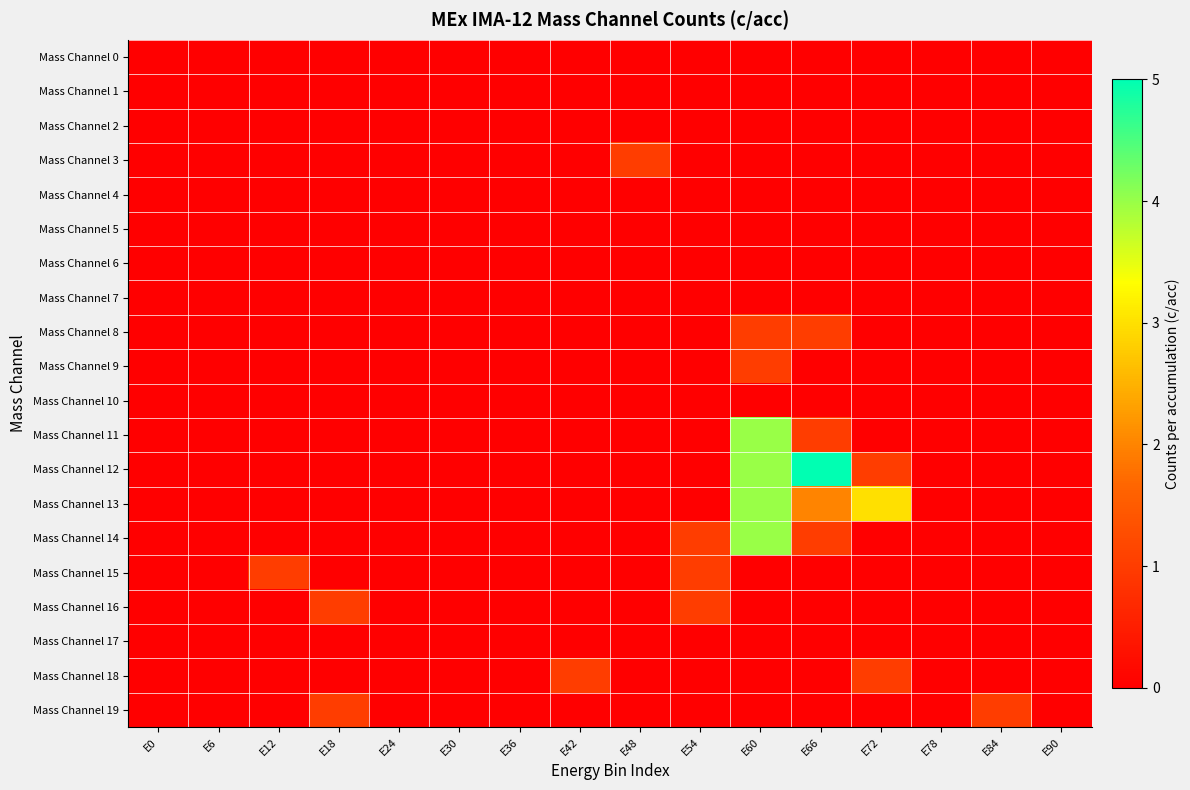

How many distinct data groups are displayed?

20